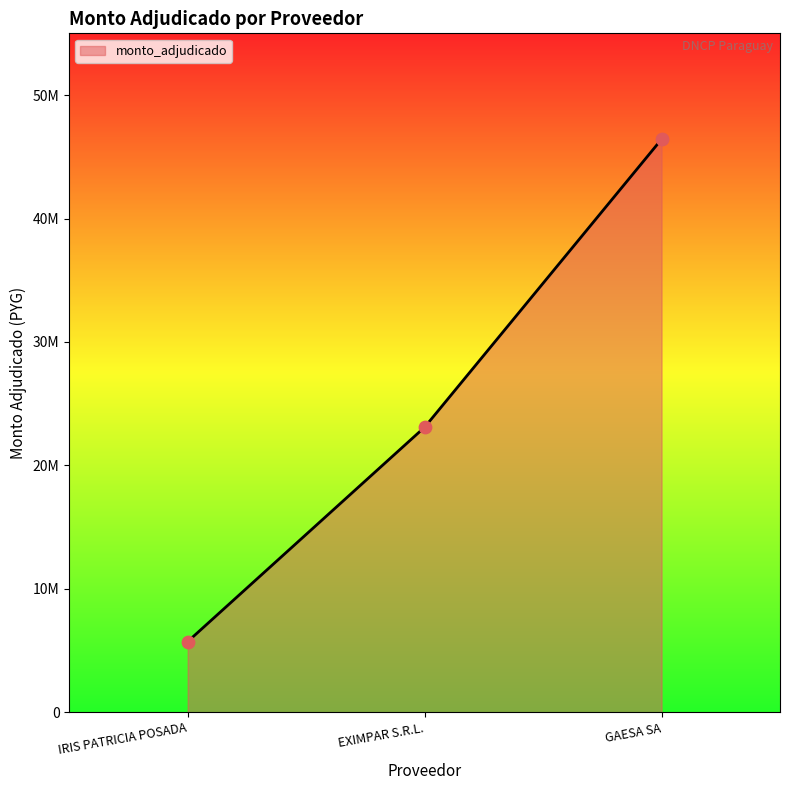

What is the change in value from EXIMPAR S.R.L. to GAESA SA?

+23325000